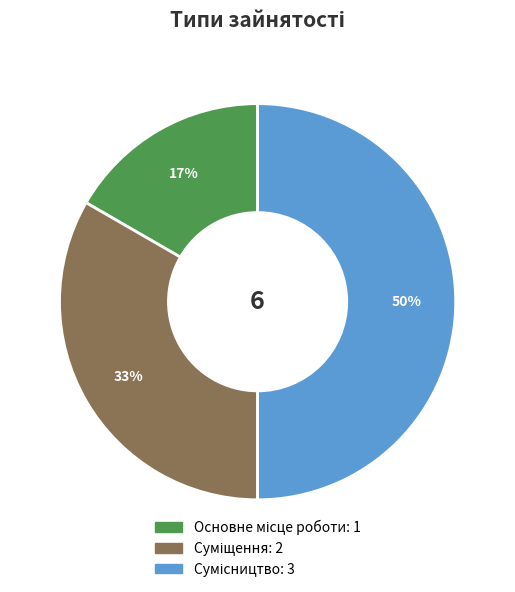

To the nearest percent, what is the difference between the largest and smallest slice percentages?

33%